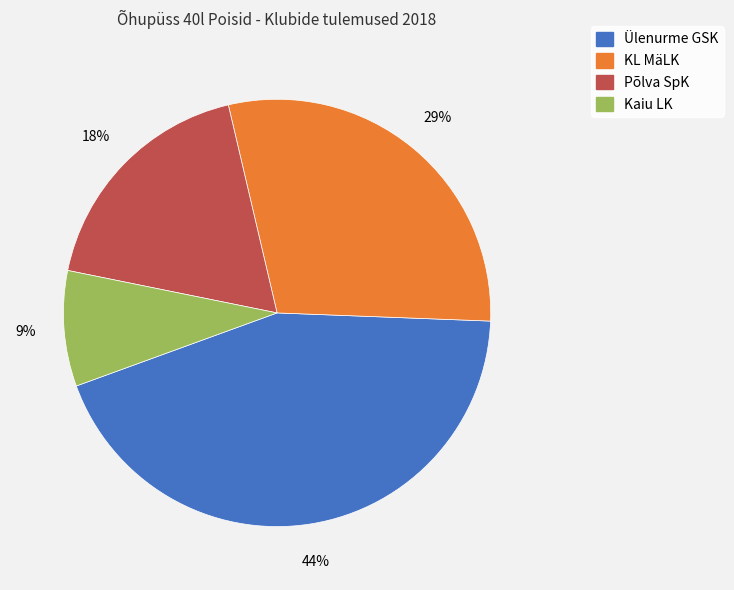

Is there any slice that represents more than half of the pie?

No